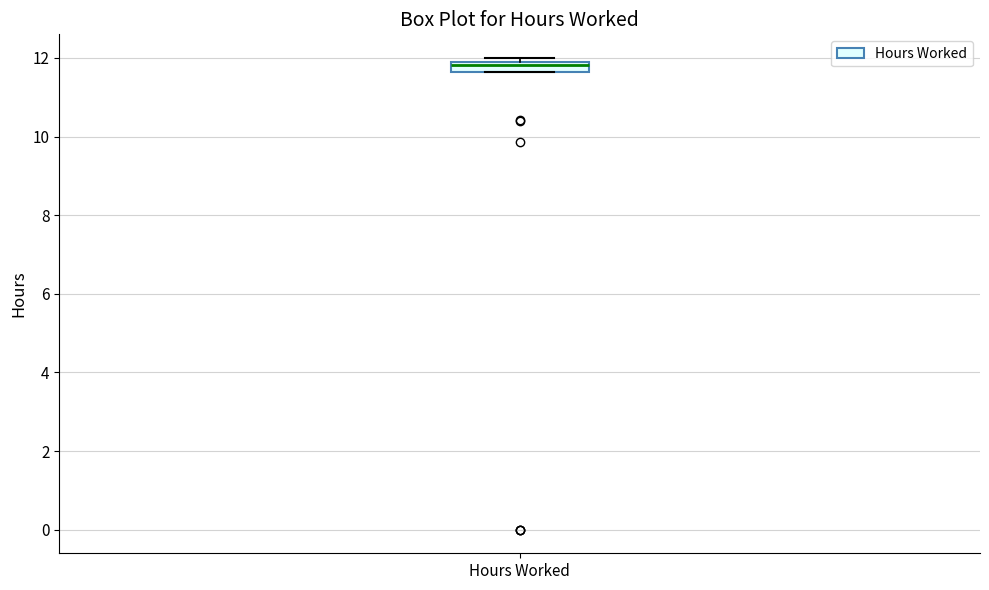

Where does the median line of the box for Hours Worked sit on the y-axis? The values are not printed on the chart, so give them approximately, as read against the axis.

11.8